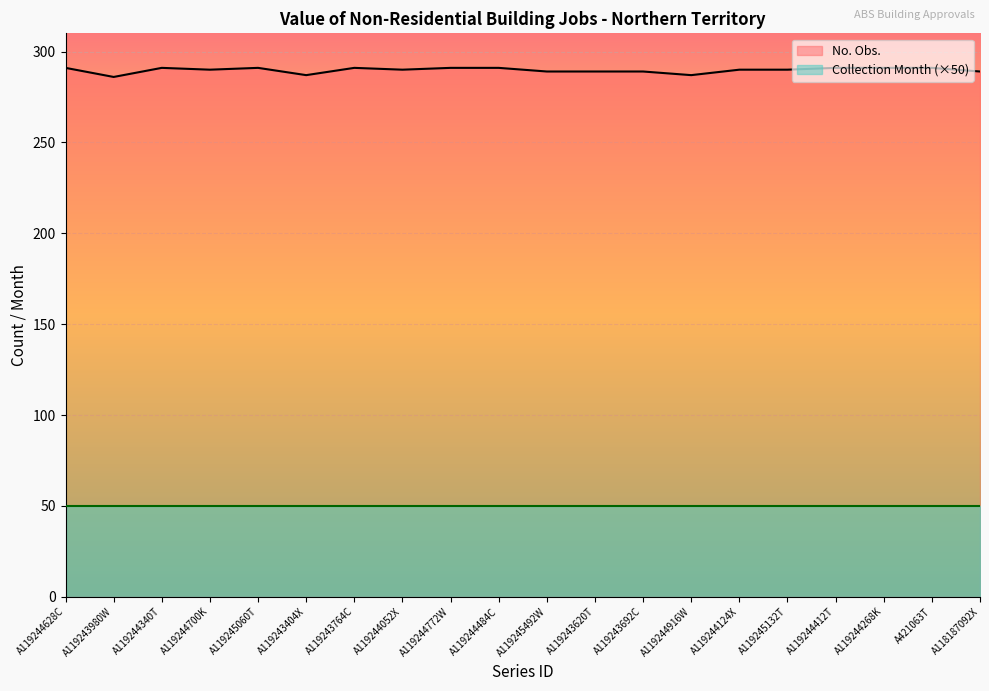

What value does the data have at A118187092X?

289